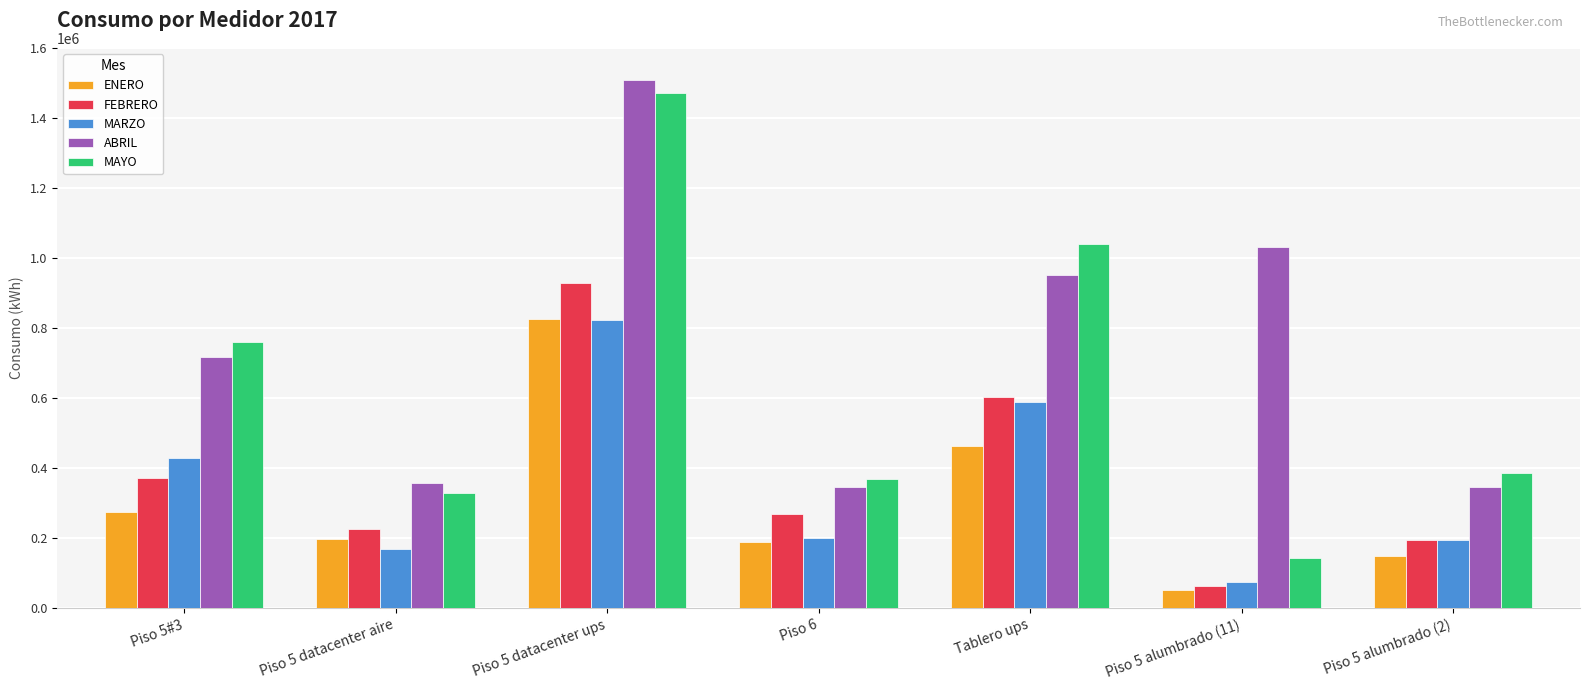

At how many categories does at least one series exceed 55975?

7